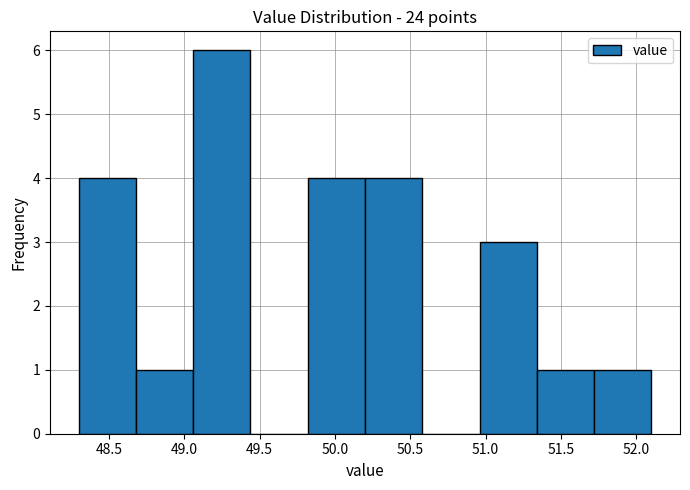

Reading left to right, list every bar in this chart as the range it spans on the x-axis followed by its height. Neither the bar edges nor the heights are printed on the chart, so give them approximately, as read against the axes.

48.30 to 48.68: 4
48.68 to 49.06: 1
49.06 to 49.44: 6
49.44 to 49.82: 0
49.82 to 50.20: 4
50.20 to 50.58: 4
50.58 to 50.96: 0
50.96 to 51.34: 3
51.34 to 51.72: 1
51.72 to 52.10: 1